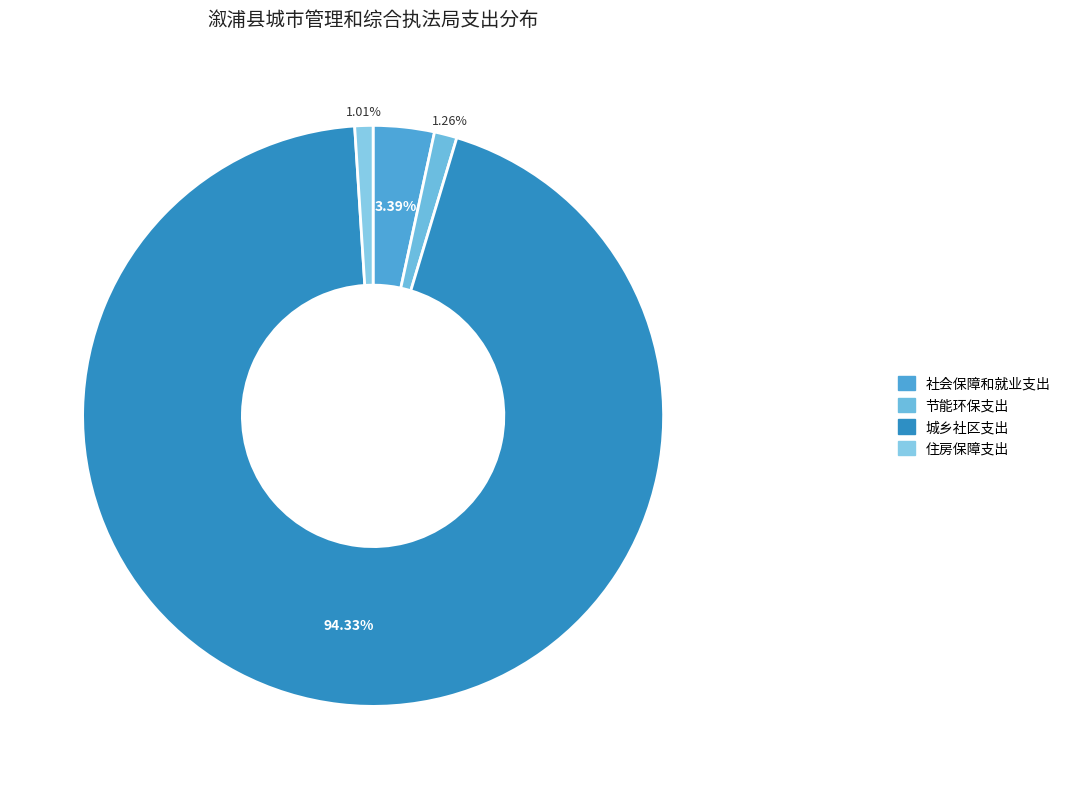

Do 社会保障和就业支出 and 节能环保支出 together represent more than half of the pie?

No